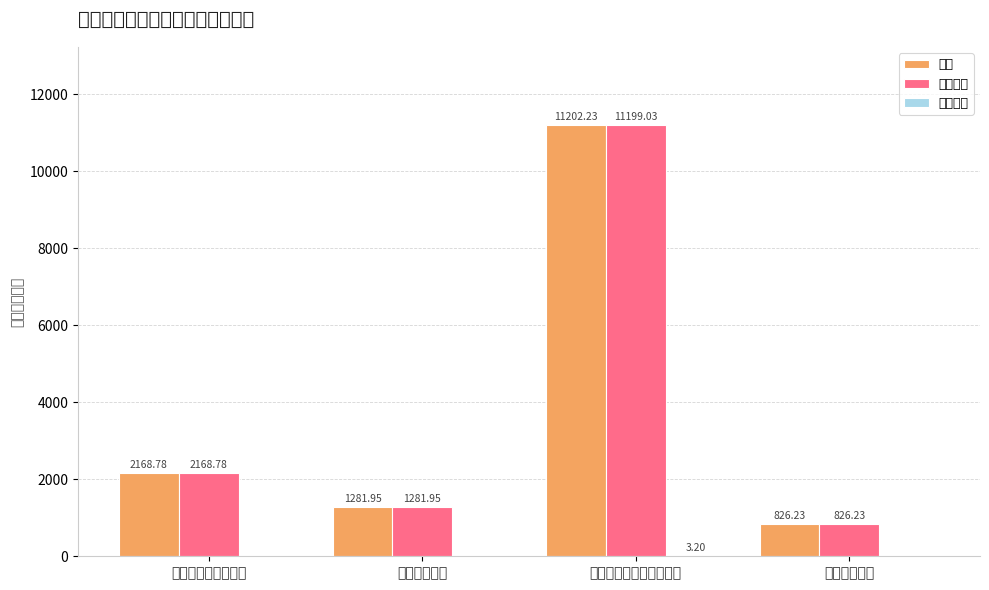

Which category has the highest value across all series?

资源勘探工业信息等支出